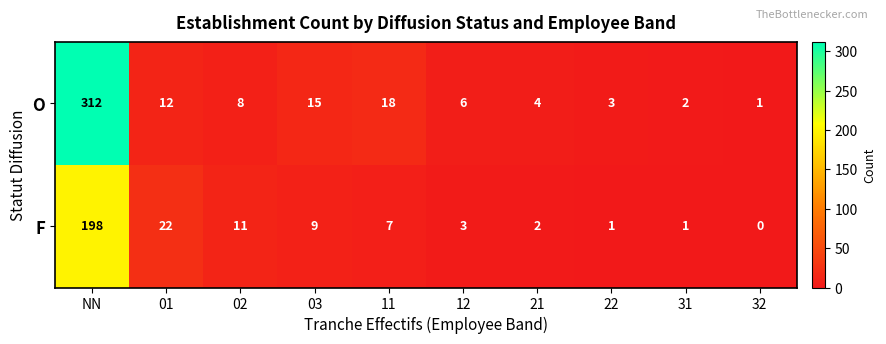

How many data points in F are less than 7?

5